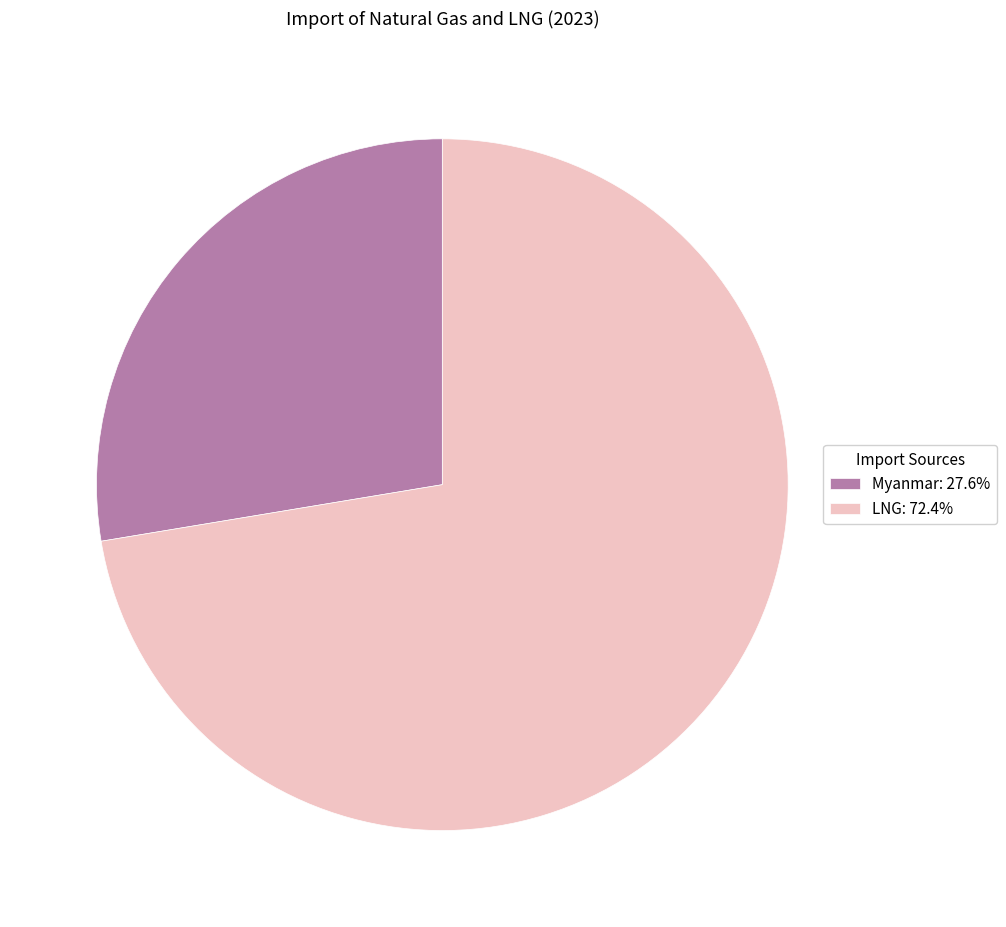

Count the number of slices in the pie.

2